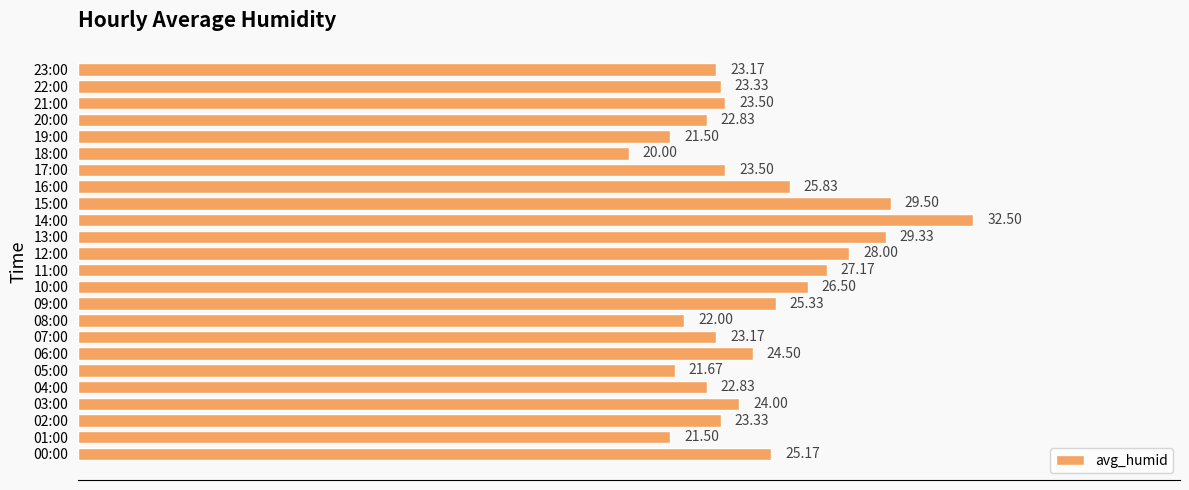

What is the difference between the maximum and second lowest values?

11.0